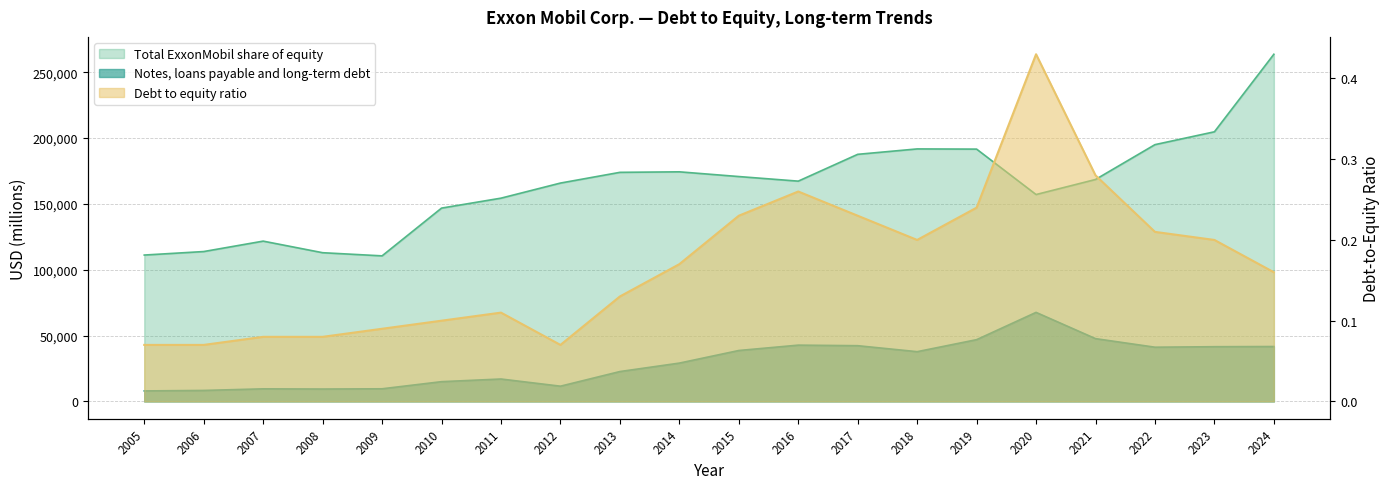

What is the spread (max minus min) of values at 2017?

187687.8